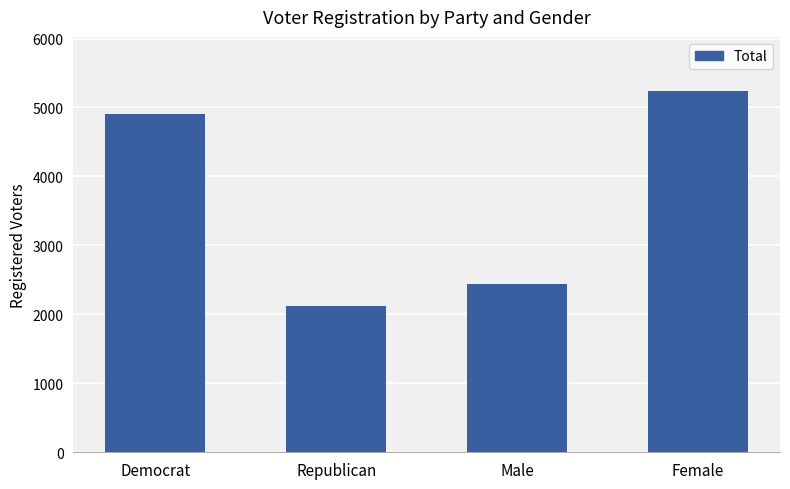

How many data points does each series have?

4